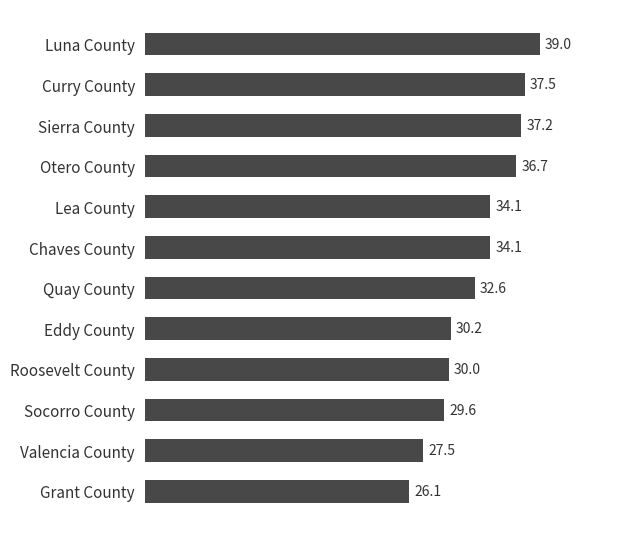

Are the bars grouped side by side (vs. stacked)?

No